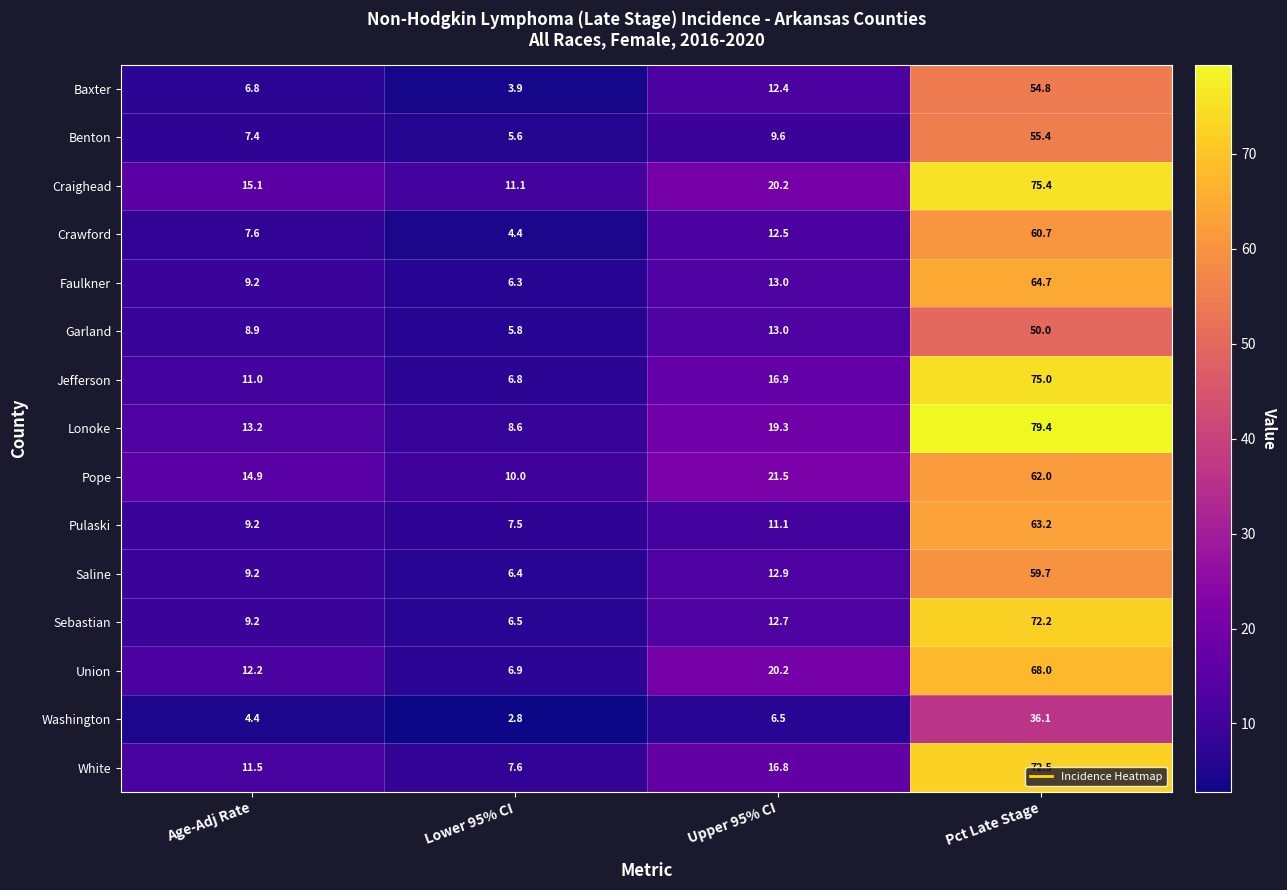

What is the difference between the Jefferson values at Lower 95% CI and Upper 95% CI?

10.1